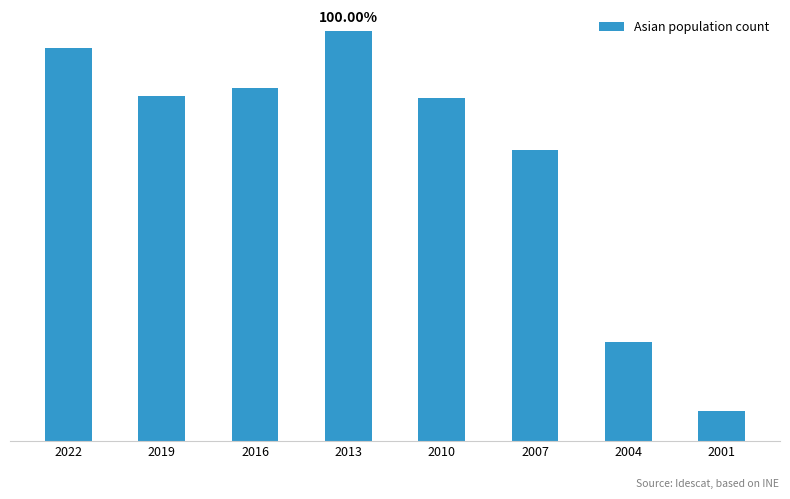

What is the average value?

143